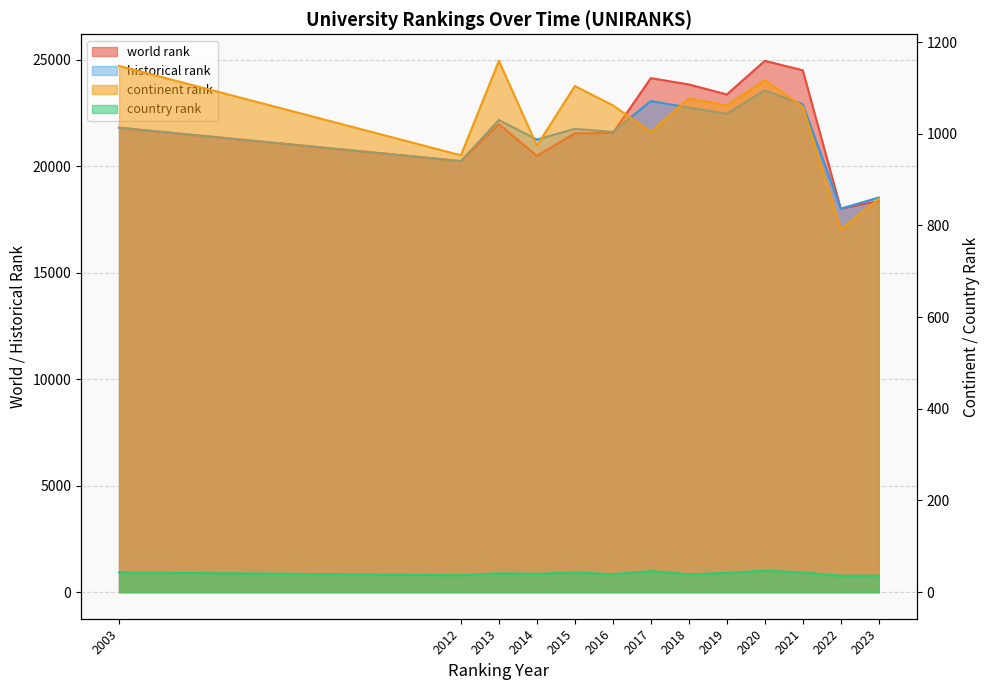

At which category does the chart reach its minimum across all series?

2022